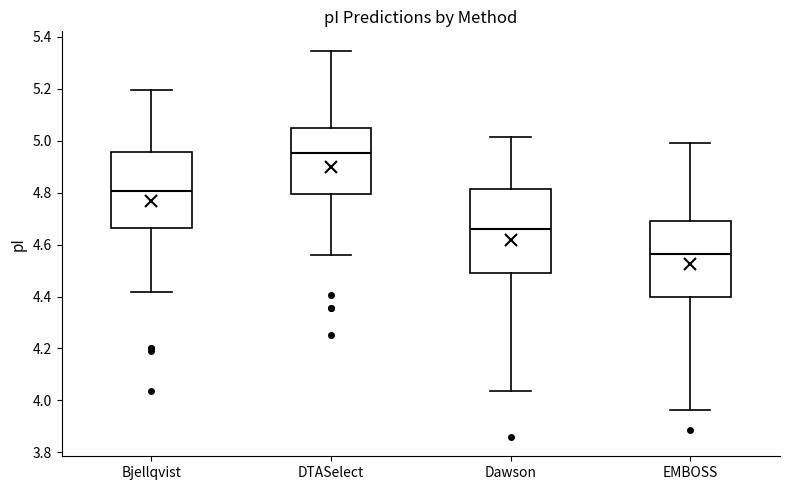

Which box is the tallest, from its lower edge to its upper edge?

Dawson